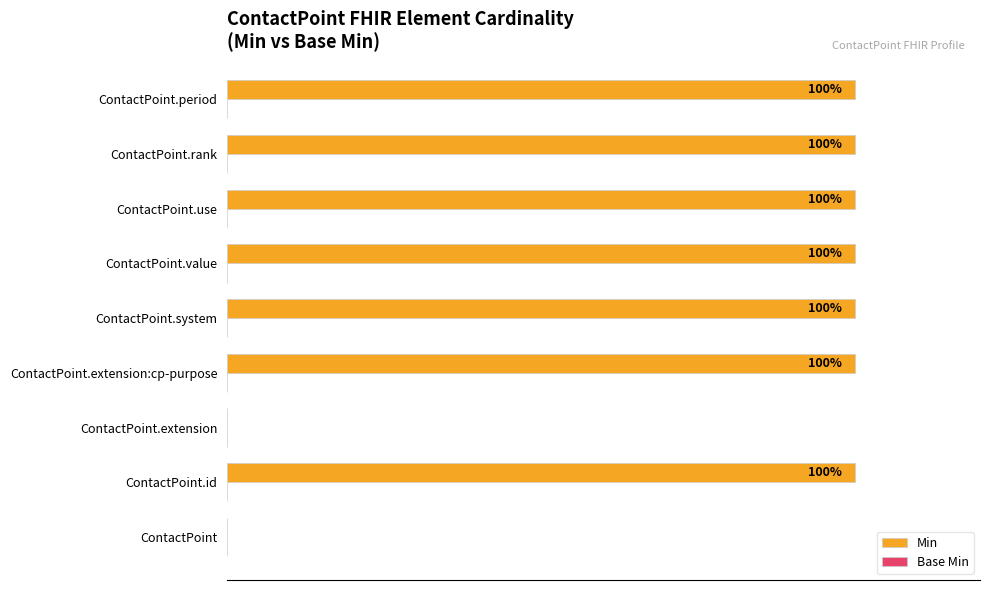

Between ContactPoint.value and ContactPoint.extension, which is larger?

ContactPoint.value